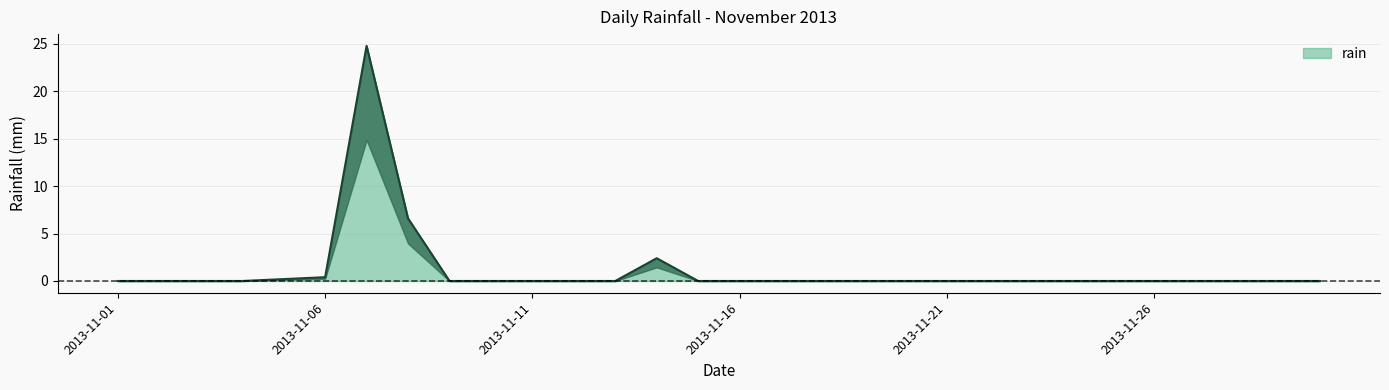

Reading left to right, transcribe all the data shown in this chart.

2013-11-01=0.0	2013-11-02=0.0	2013-11-03=0.0	2013-11-04=0.0	2013-11-05=0.2	2013-11-06=0.4	2013-11-07=24.8	2013-11-08=6.6	2013-11-09=0.0	2013-11-10=0.0	2013-11-11=0.0	2013-11-12=0.0	2013-11-13=0.0	2013-11-14=2.4	2013-11-15=0.0	2013-11-16=0.0	2013-11-17=0.0	2013-11-18=0.0	2013-11-19=0.0	2013-11-20=0.0	2013-11-21=0.0	2013-11-22=0.0	2013-11-23=0.0	2013-11-24=0.0	2013-11-25=0.0	2013-11-26=0.0	2013-11-27=0.0	2013-11-28=0.0	2013-11-29=0.0	2013-11-30=0.0